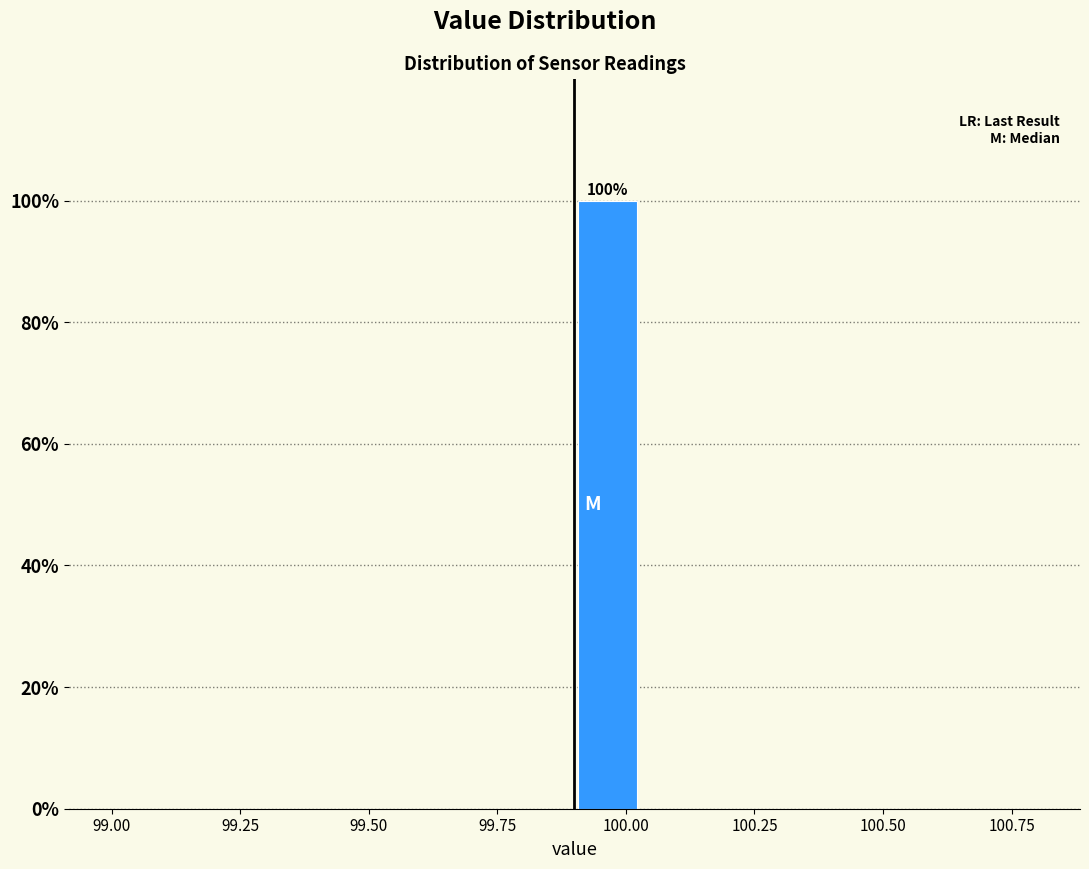

Read against the x-axis, roughly where is the centre of the tallest bar?

99.95